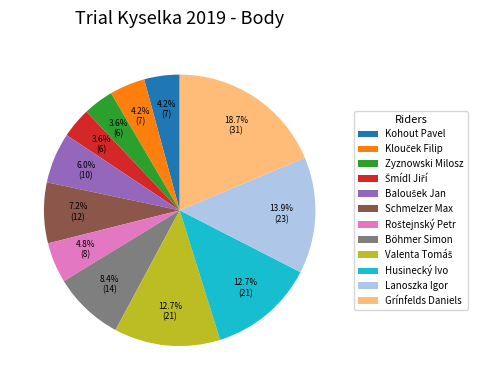

Is there any slice that represents more than half of the pie?

No